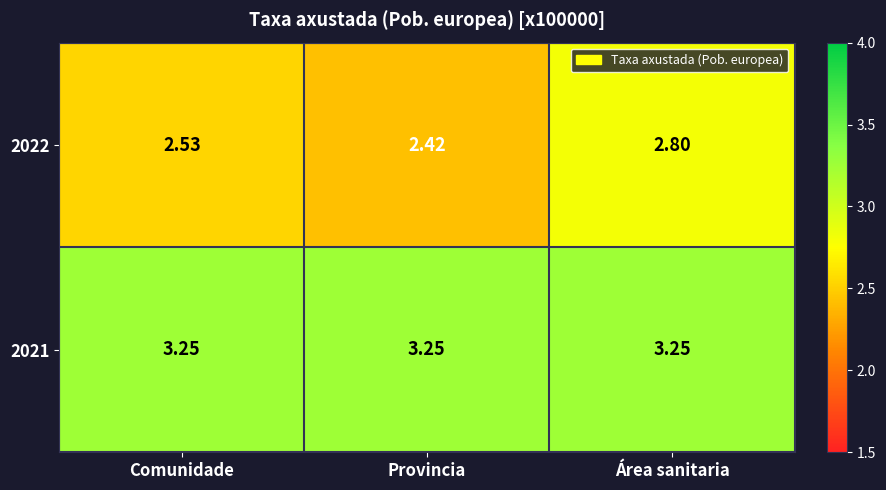

At how many categories does at least one series exceed 2?

3